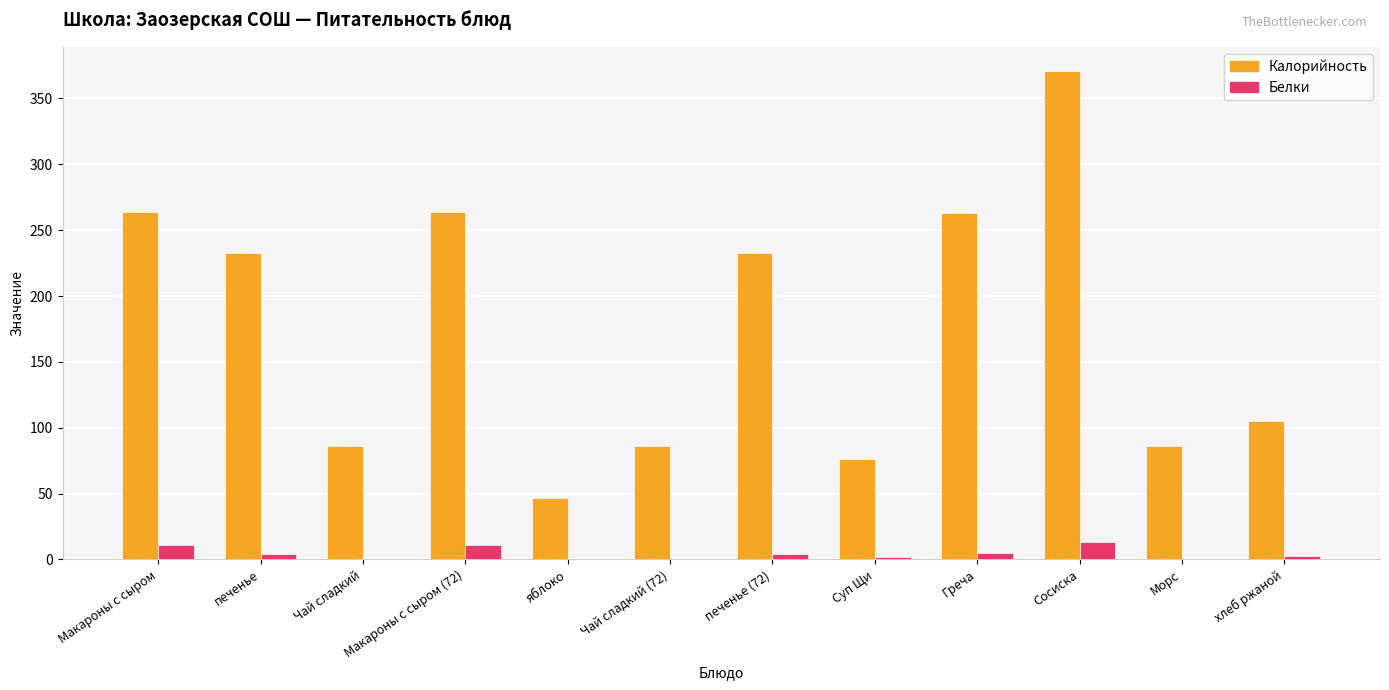

What is the highest value of the Белки series?

13.0